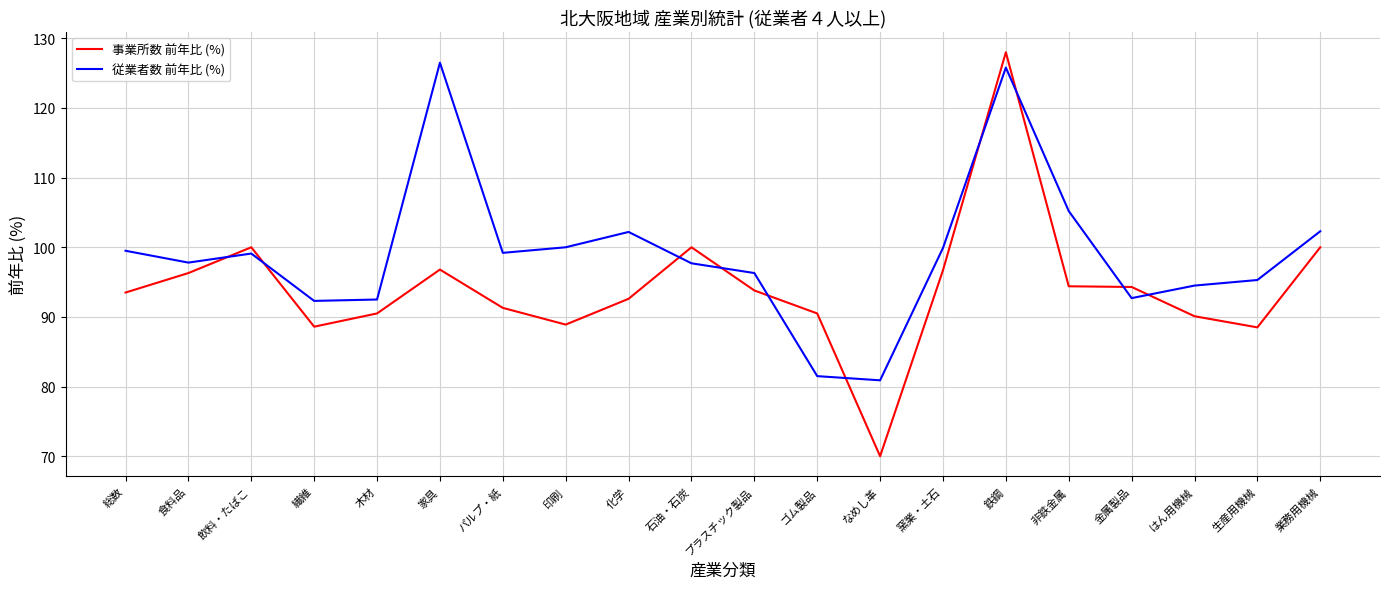

At which category is the sum across all series the highest?

鉄鋼